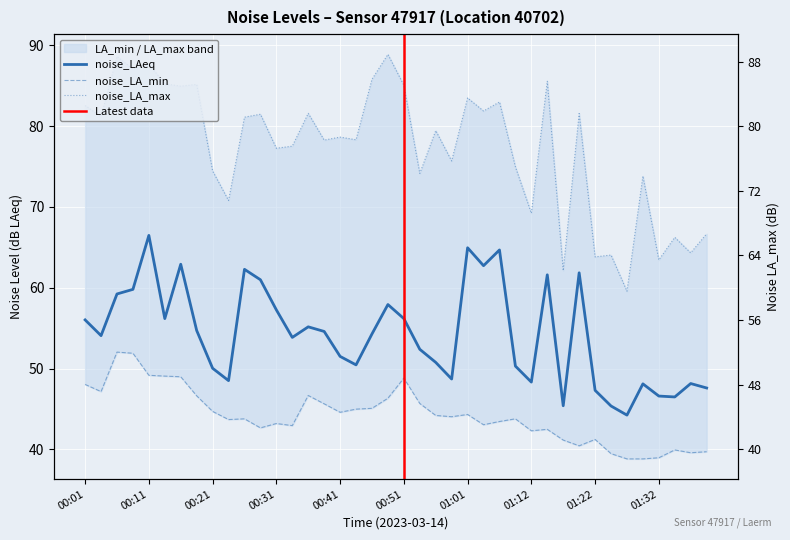

What is the label of the 25th point from the right?

00:39